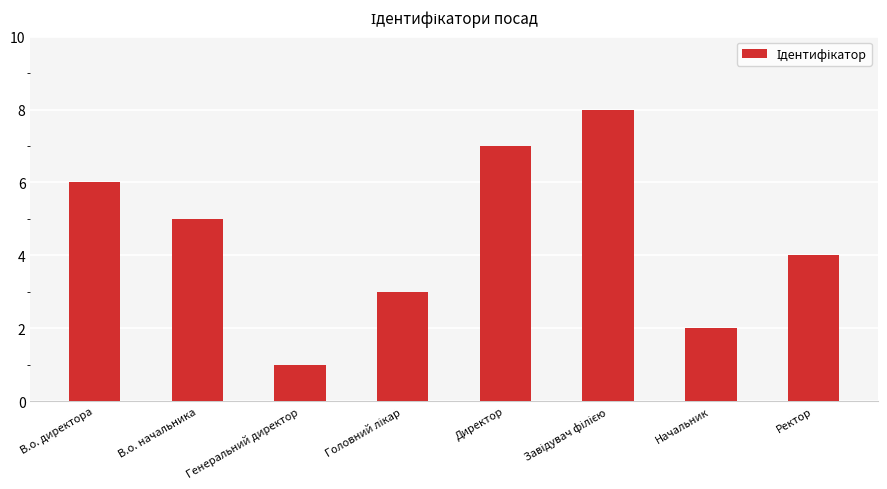

What is the label of the 2nd bar from the right?

Начальник